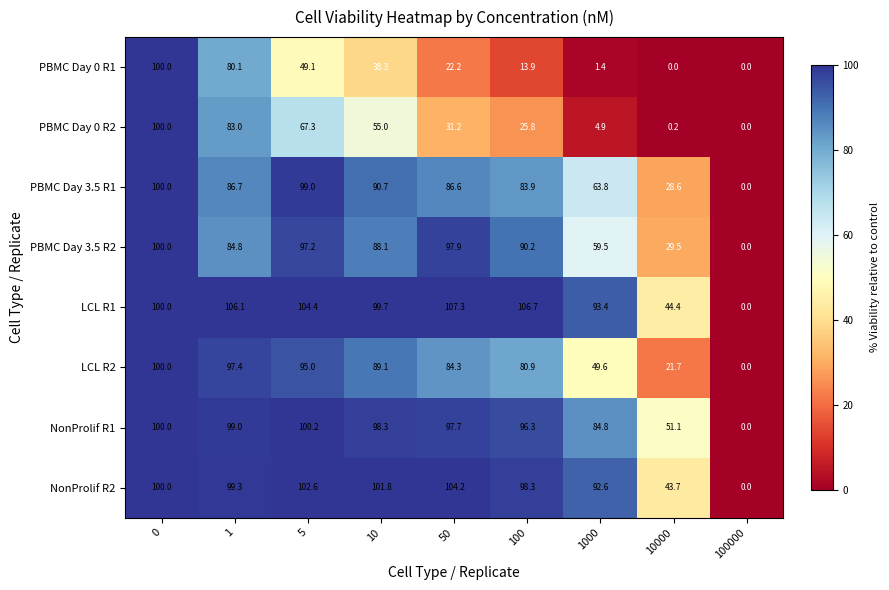

Where is PBMC Day 0 R2 nearest to the value 50?

10